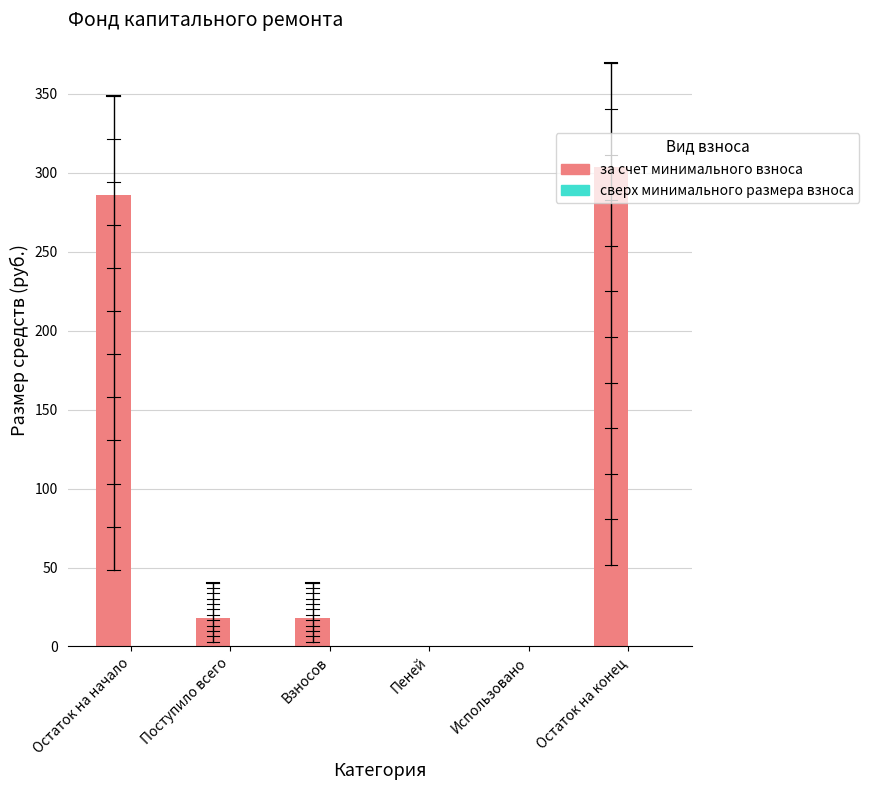

The chart shows a value of 285.9 at Остаток на начало. True or false?

True